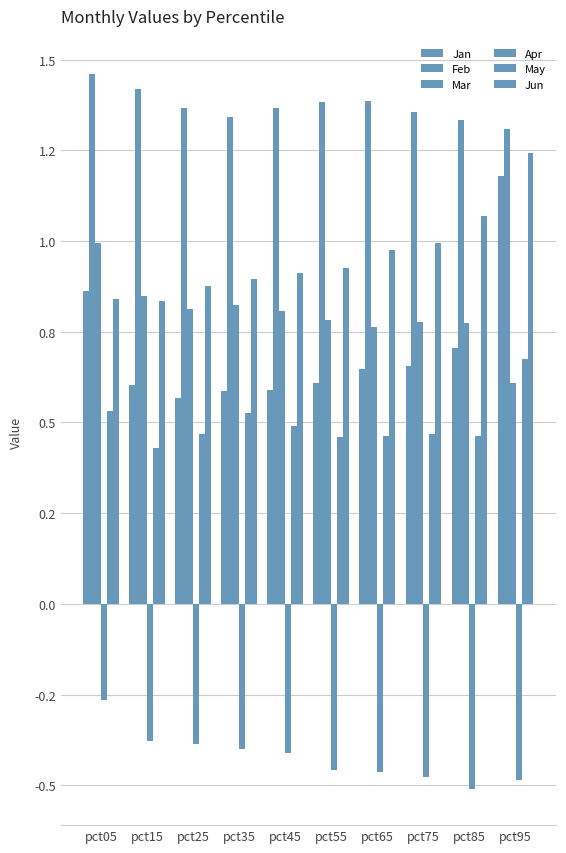

Does the chart contain any negative values?

Yes